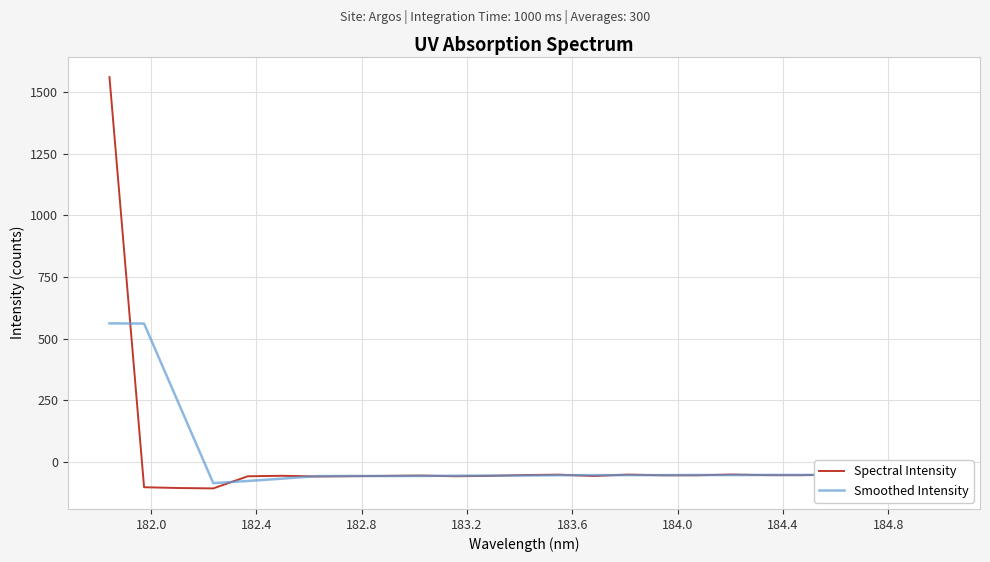

List the series in order of their peak value, lowest first.

Smoothed Intensity, Spectral Intensity